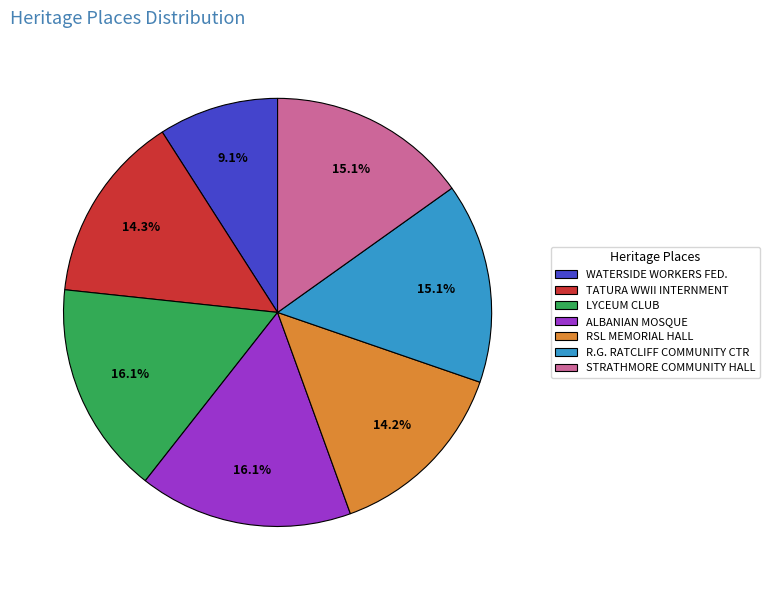

Combined, do LYCEUM CLUB and R.G. RATCLIFF COMMUNITY CTR account for over 50%?

No